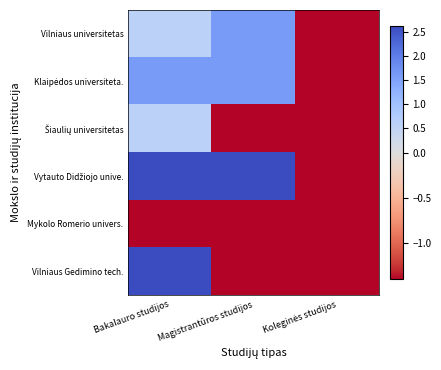

Which has a higher value, Magistrantūros studijos or Bakalauro studijos?

Magistrantūros studijos